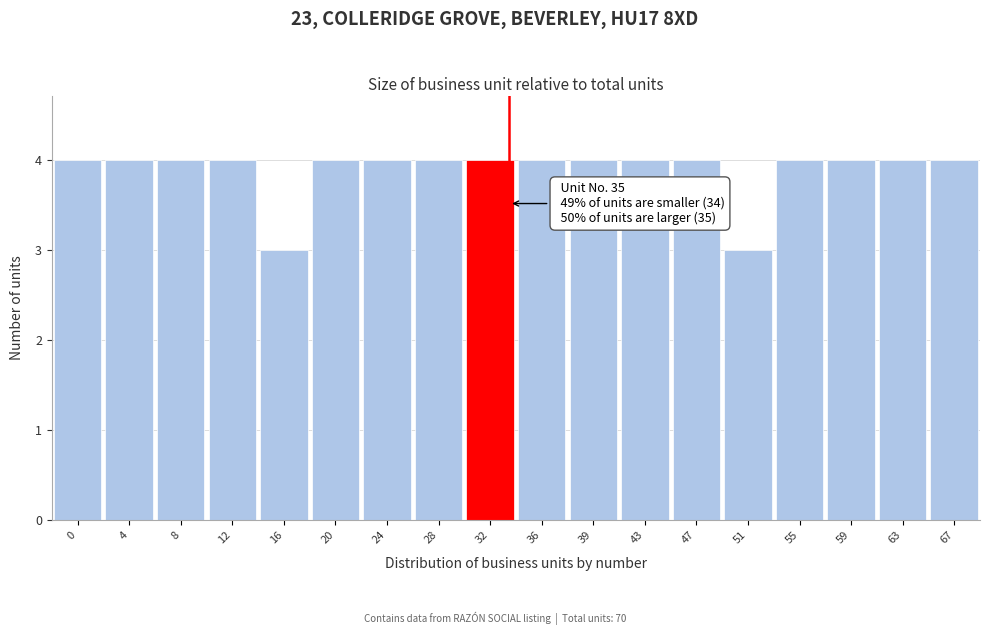

Reading left to right, extract all data points from this chart.

4	4	4	4	3	4	4	4	4	4	4	4	4	3	4	4	4	4